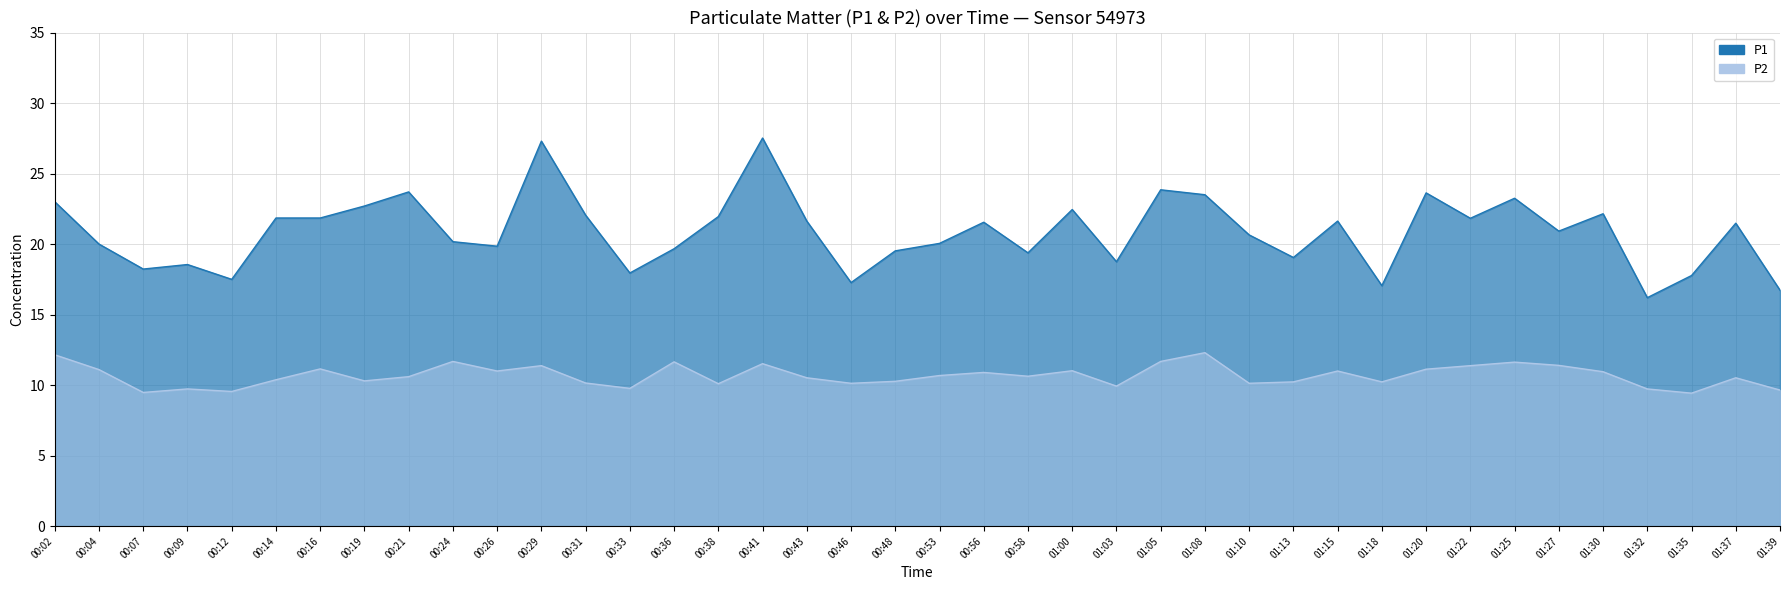

True or false: P1 has more than 2 points higher than both neighbors.

True